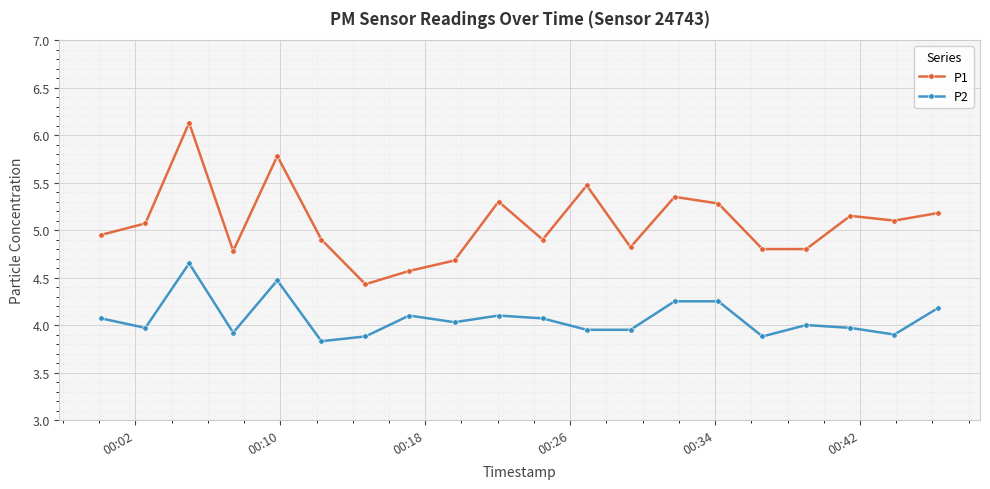

What is the average value of the P2 series?

4.1